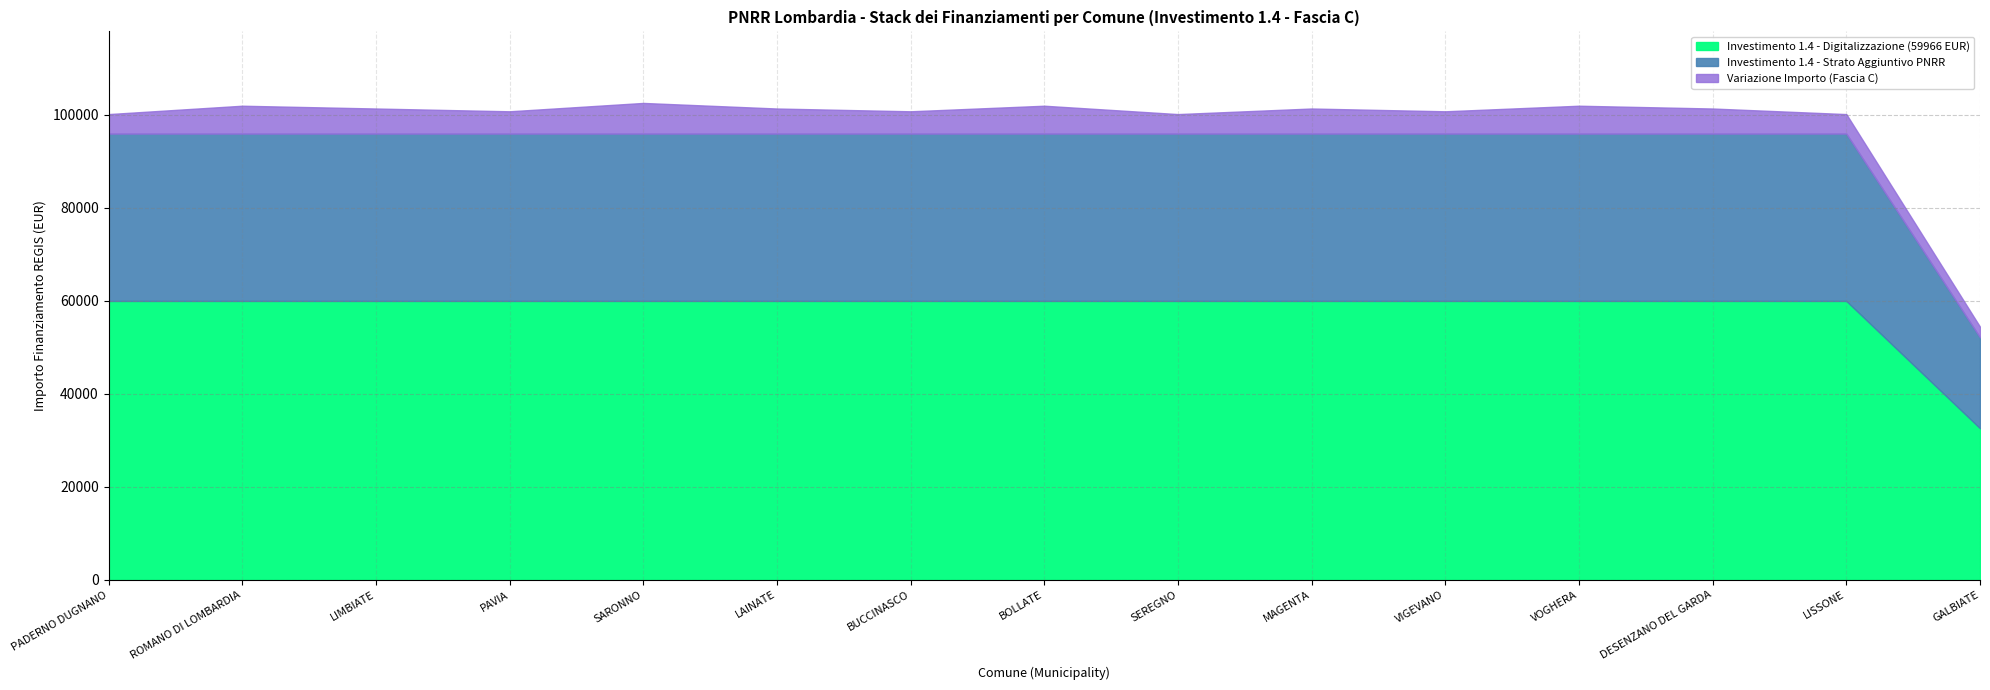

What is the total value across all series at VIGEVANO?

100742.9